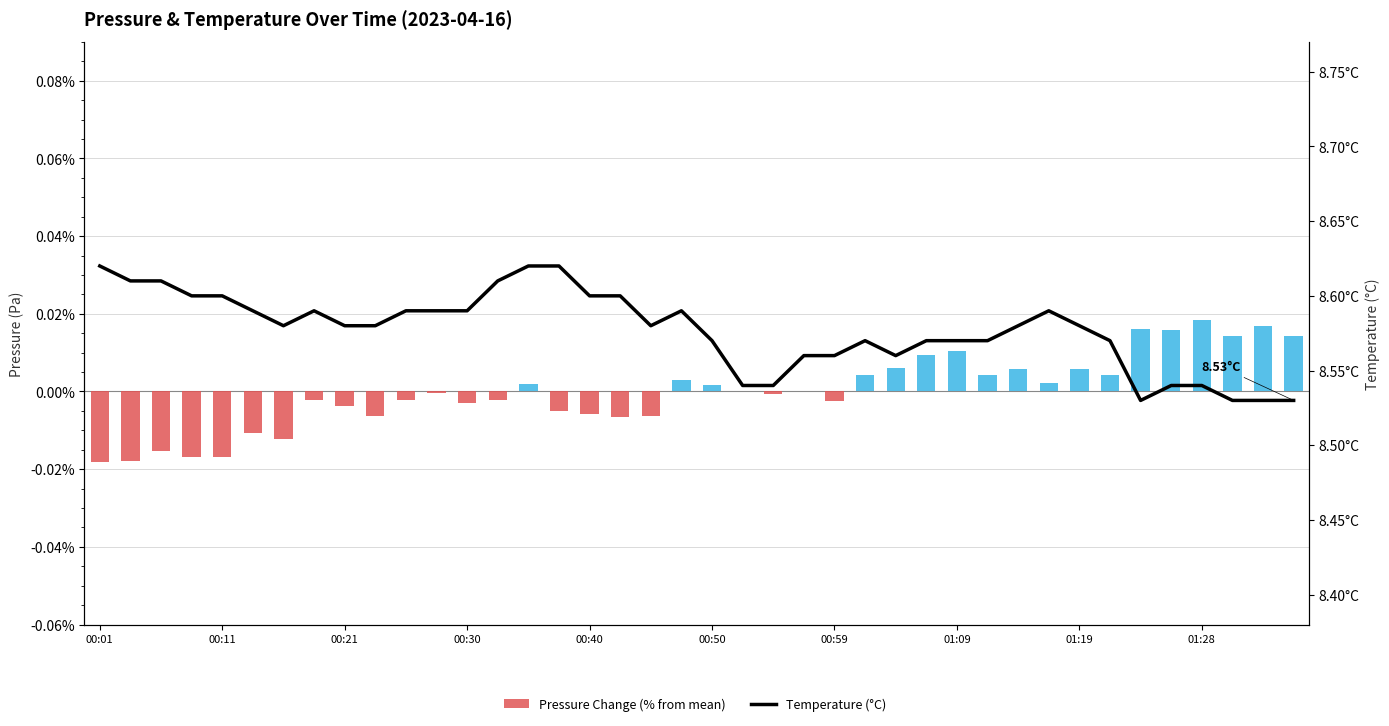

Reading left to right, what are all the values shown in this chart?

Pressure Change (% from mean): -0.0	-0.0	-0.0	-0.0	-0.0	-0.0	-0.0	-0.0	-0.0	-0.0	-0.0	-0.0	-0.0	-0.0	0.0	-0.0	-0.0	-0.0	-0.0	0.0	0.0	0.0	-0.0	0.0	-0.0	0.0	0.0	0.0	0.0	0.0	0.0	0.0	0.0	0.0	0.0	0.0	0.0	0.0	0.0	0.0
Temperature (°C): 8.6	8.6	8.6	8.6	8.6	8.6	8.6	8.6	8.6	8.6	8.6	8.6	8.6	8.6	8.6	8.6	8.6	8.6	8.6	8.6	8.6	8.5	8.5	8.6	8.6	8.6	8.6	8.6	8.6	8.6	8.6	8.6	8.6	8.6	8.5	8.5	8.5	8.5	8.5	8.5